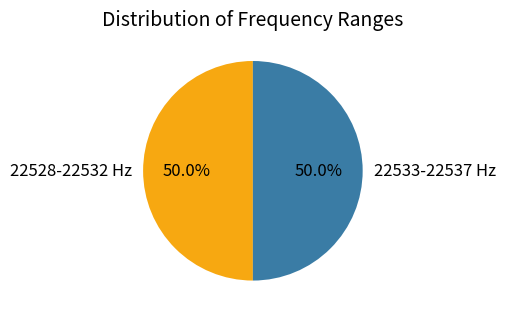

To the nearest percent, what is the average slice percentage?

50%